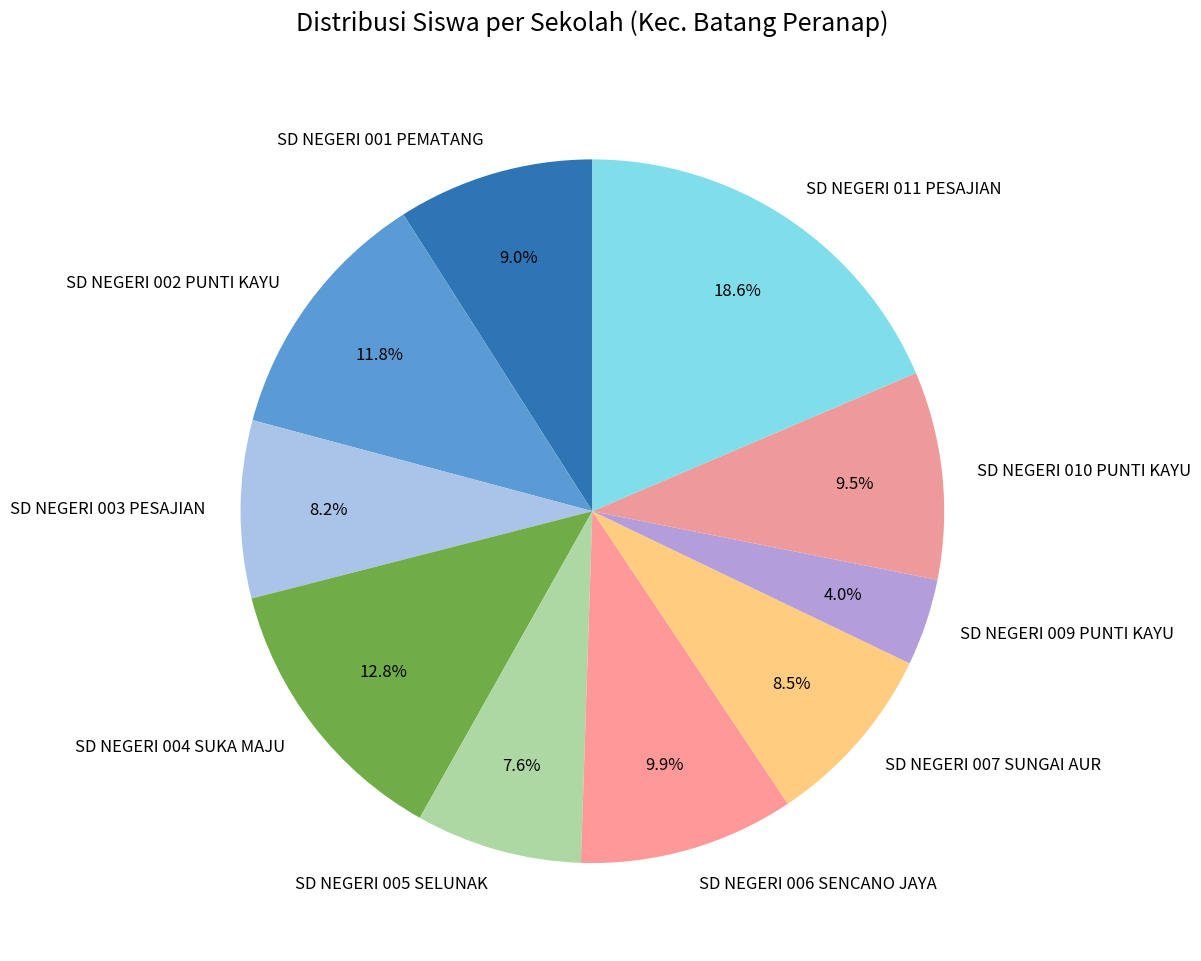

Do SD NEGERI 002 PUNTI KAYU and SD NEGERI 004 SUKA MAJU together represent more than half of the pie?

No